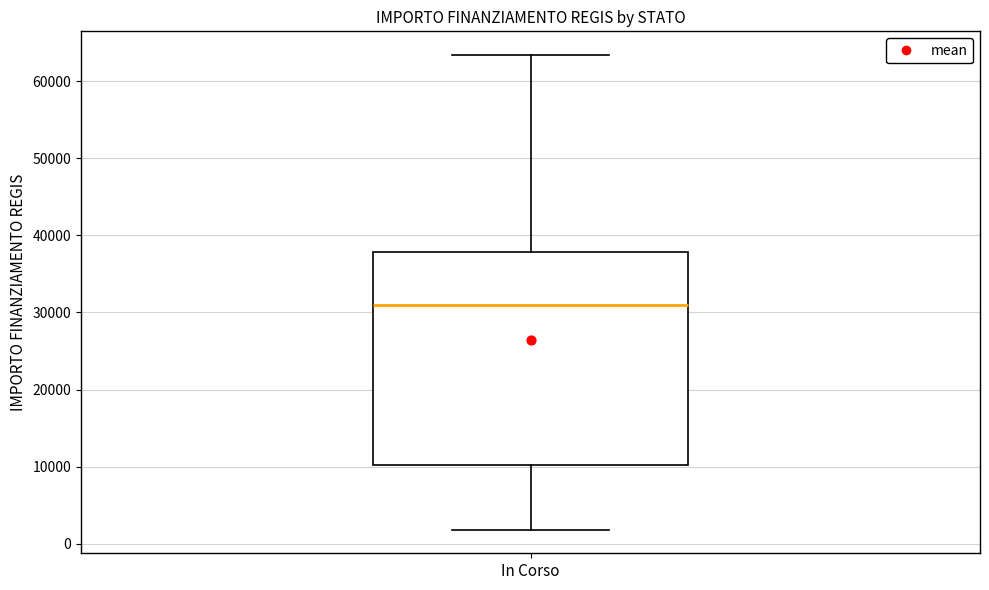

Transcribe this box plot: give where the median line is, the range the box spans, and where the two whiskers end, as read against the y-axis. The values are not printed on the chart, so give them approximately, as read against the axis.

median 31000, box 10000 to 38000, whiskers 2000 to 63000